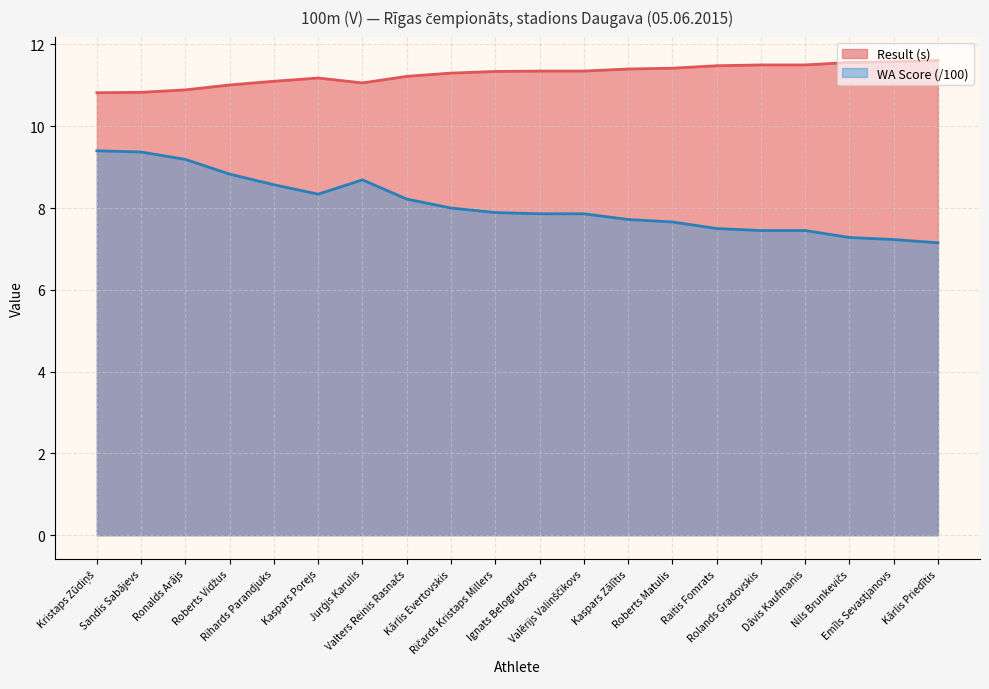

Reading left to right, list all the values displayed in this chart.

Result (s): 10.8	10.8	10.9	11.0	11.1	11.2	11.1	11.2	11.3	11.3	11.3	11.3	11.4	11.4	11.5	11.5	11.5	11.6	11.6	11.6
WA Score: 9.4	9.4	9.2	8.8	8.6	8.3	8.7	8.2	8.0	7.9	7.9	7.9	7.7	7.7	7.5	7.5	7.5	7.3	7.2	7.2